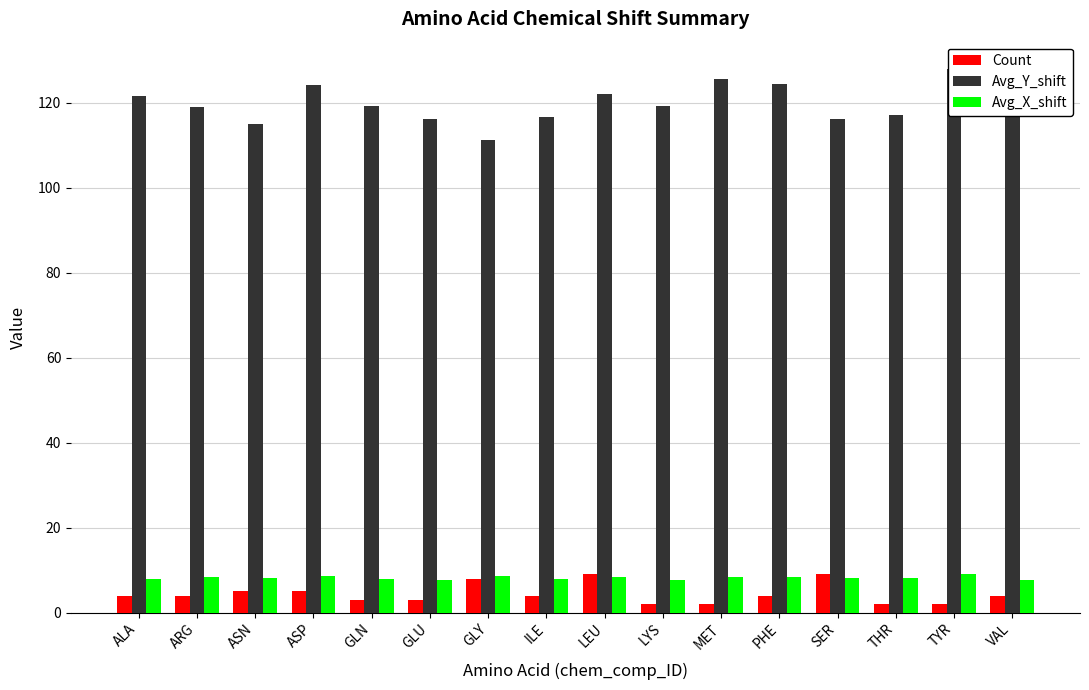

Which series has the largest range (max minus min)?

Avg_Y_shift